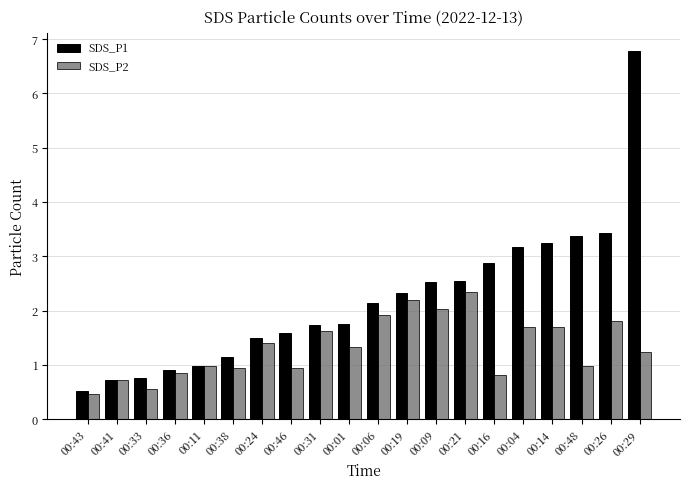

Rank the series by their average value, from highest to lowest.

SDS_P1, SDS_P2